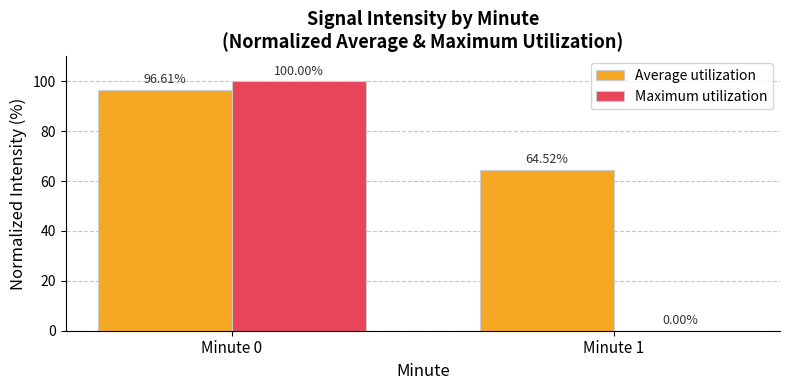

What is the sum of the Maximum utilization values at Minute 1 and Minute 0?

100.0